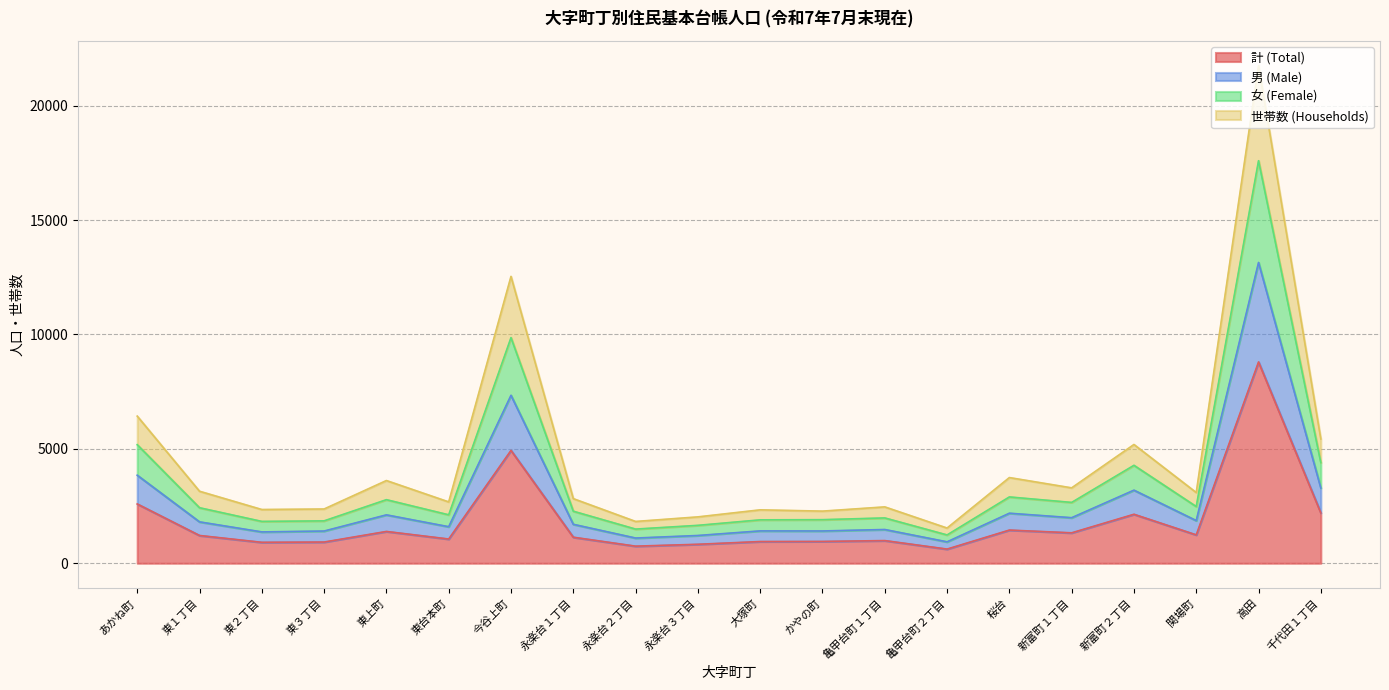

The value of 男 (Male) at 東上町 is 763. True or false?

False